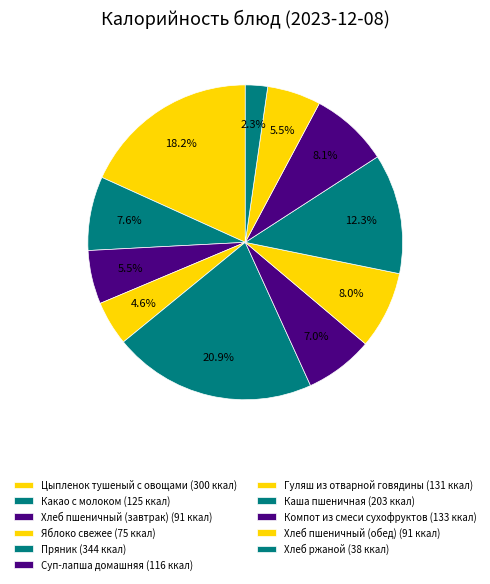

What is the total percentage of Пряник and Какао с молоком?

28.5%